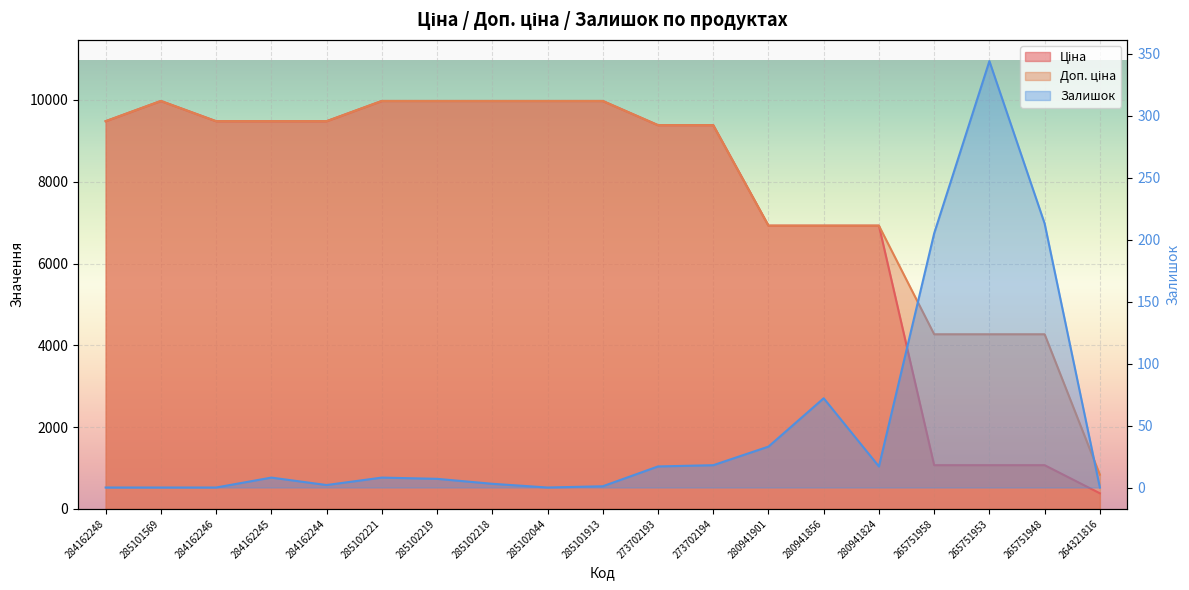

True or false: Доп. ціна and Ціна cross at least once.

False